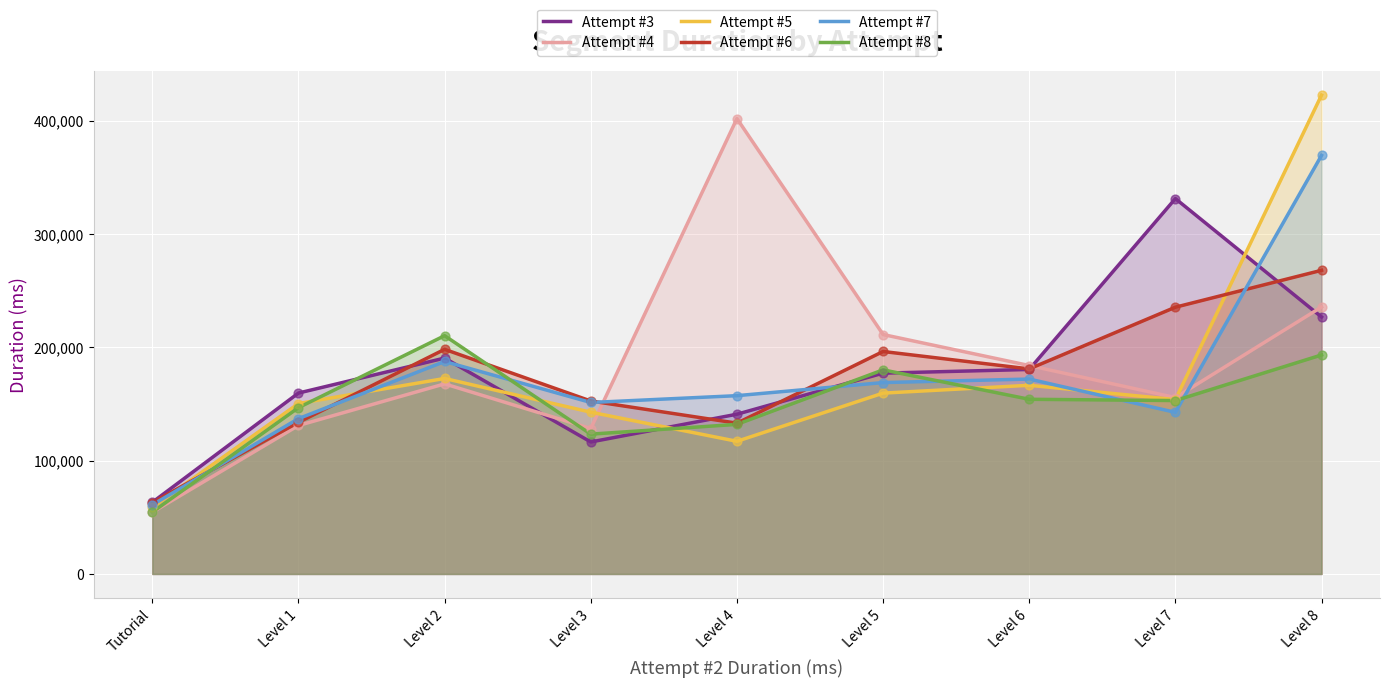

Which series reaches the minimum Y coordinate?

Attempt #4